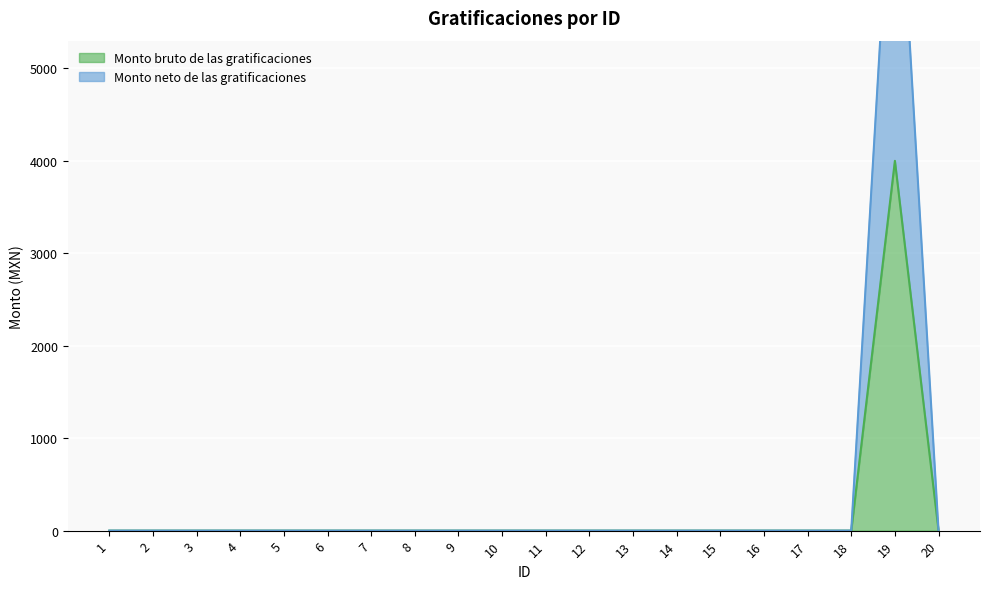

Reading left to right, transcribe all the data shown in this chart.

Monto bruto de las gratificaciones: 0	0	0	0	0	0	0	0	0	0	0	0	0	0	0	0	0	0	4000	0
Monto neto de las gratificaciones: 0	0	0	0	0	0	0	0	0	0	0	0	0	0	0	0	0	0	8000	0